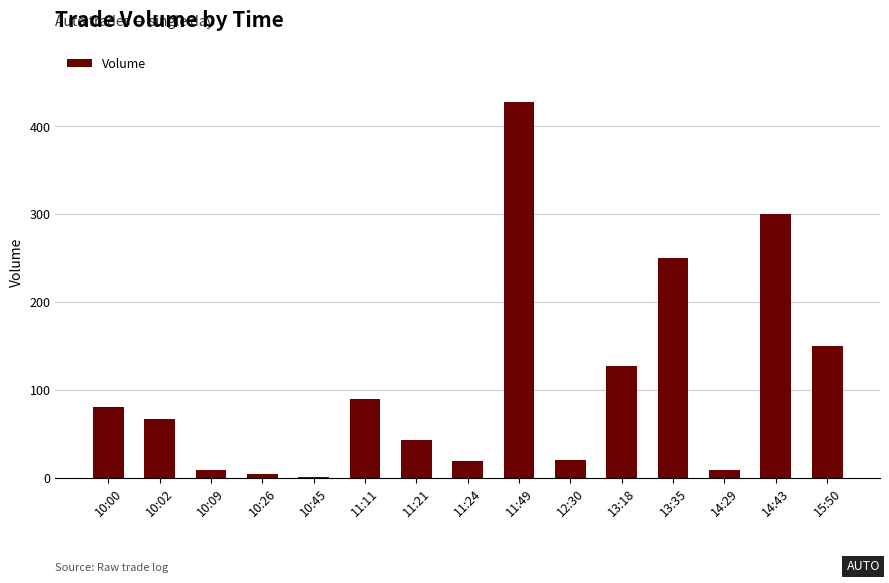

True or false: the data shows 226 at 15:50.

False